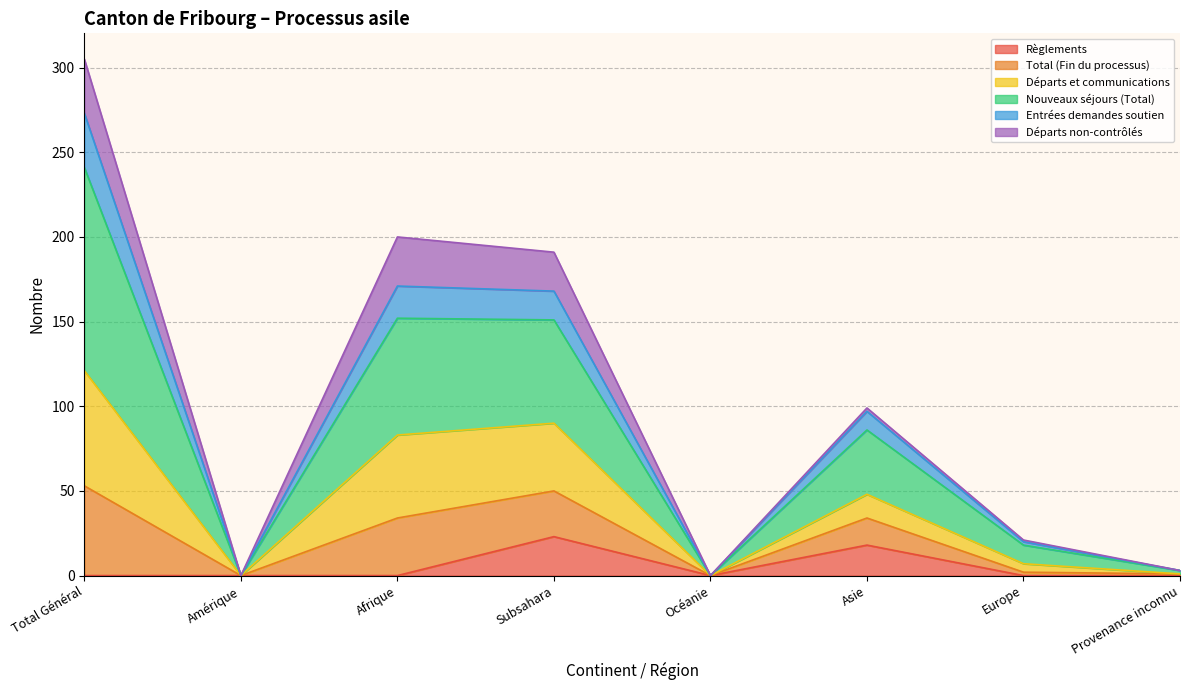

Where does the Nouveaux séjours (Total) series first go above 86?

Total Général